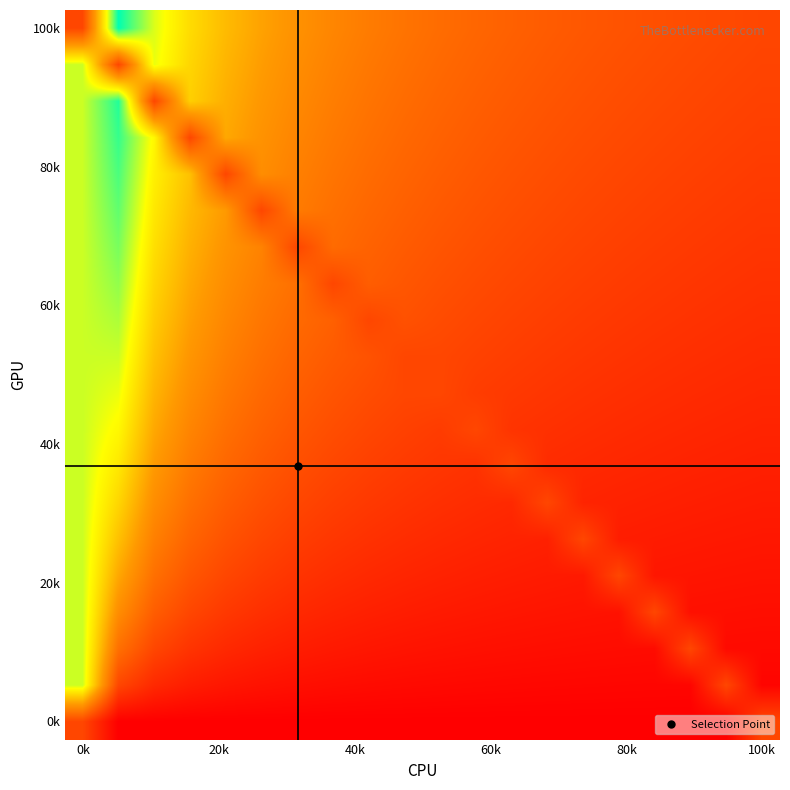

Count the number of categories in the chart.

20